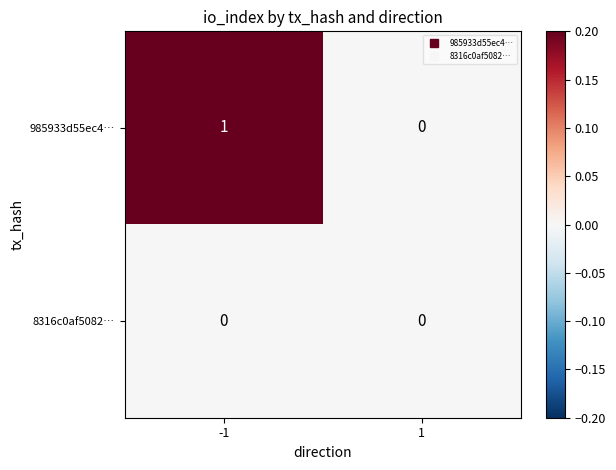

The 985933d55ec4… series shows 1 at -1. True or false?

True